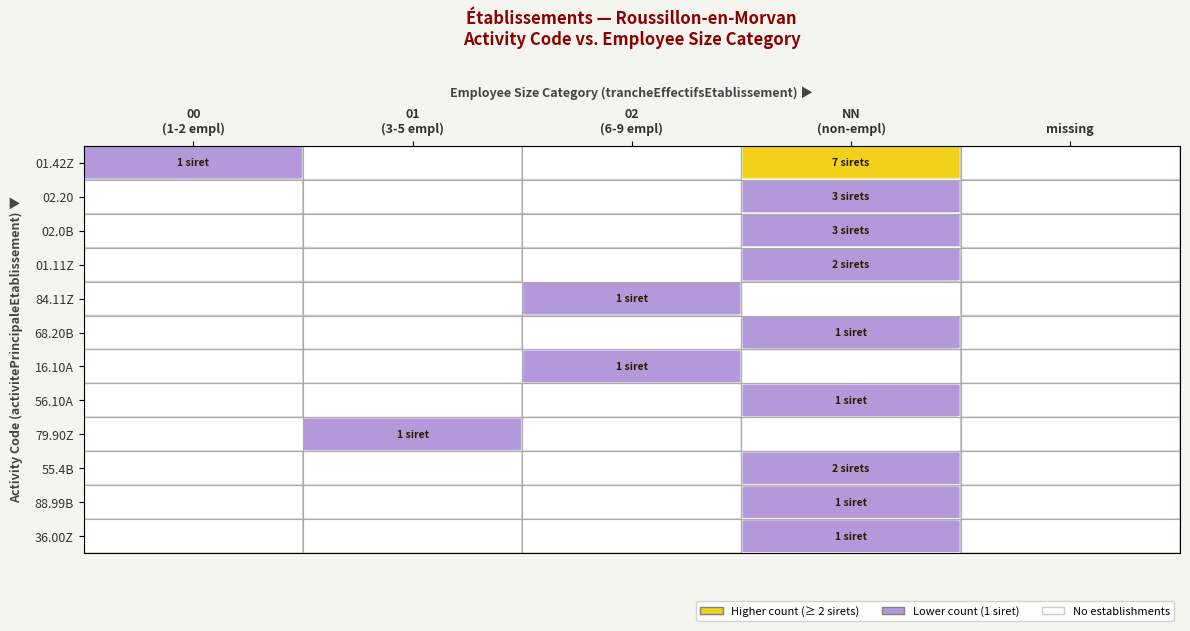

What is the total value across all series at NN
(non-empl)?

21